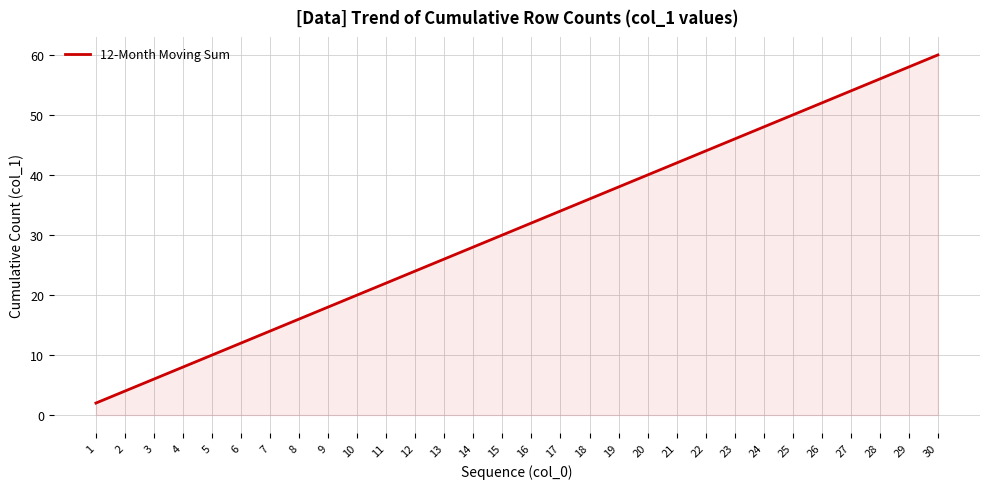

Which has a higher value, 14 or 27?

27